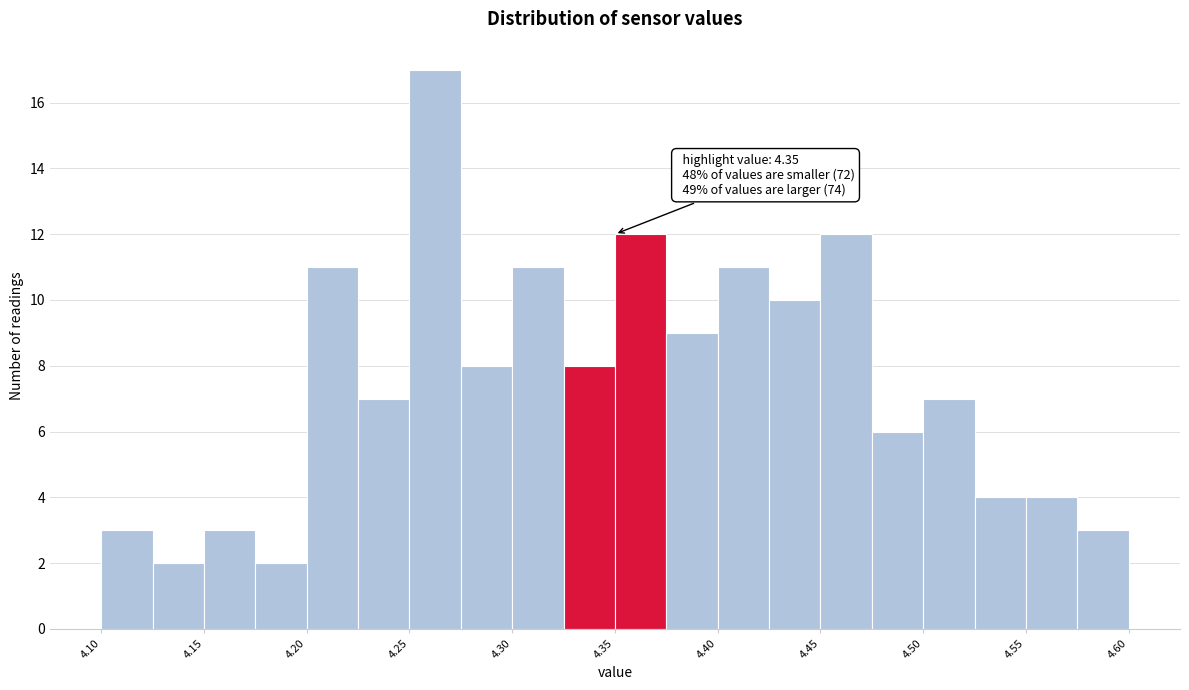

Which range on the x-axis has the tallest bar?

4.250 to 4.275